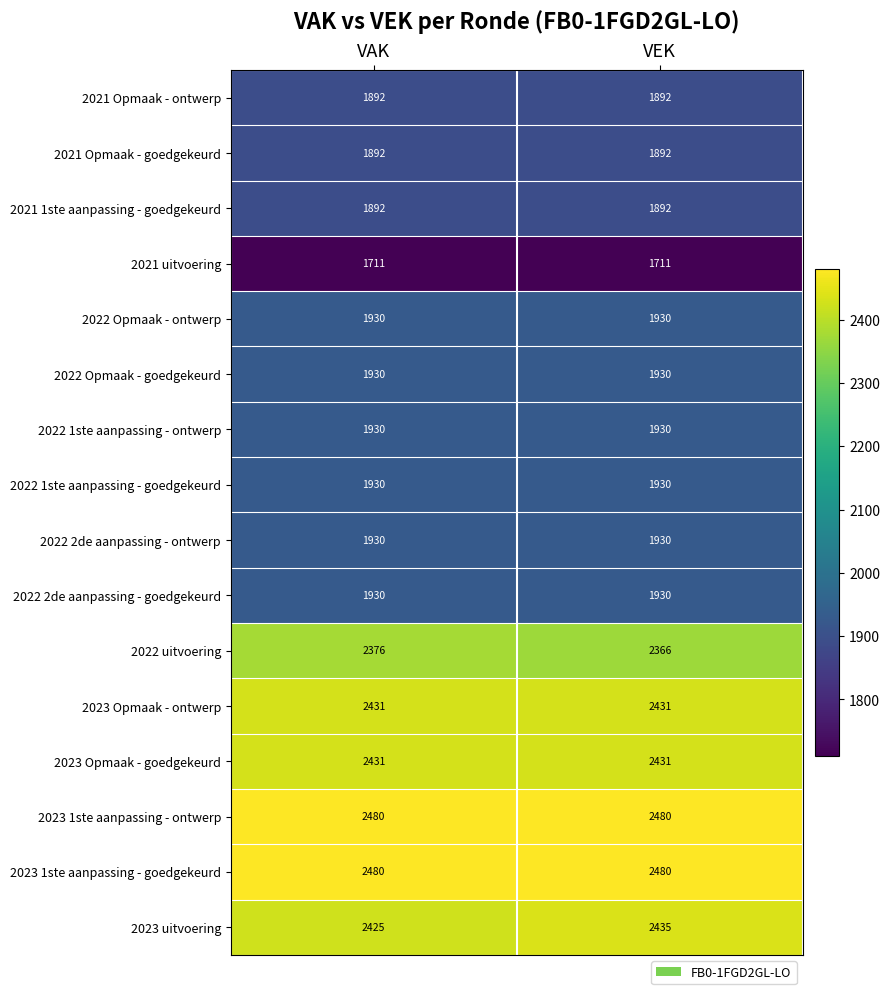

Is the value of 2022 1ste aanpassing - goedgekeurd at VEK greater than the value of 2023 uitvoering at VAK?

No